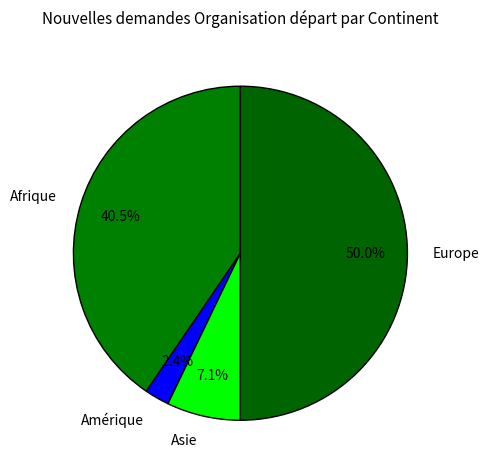

To the nearest percent, what is the difference between the Afrique and Asie slice percentages?

33%